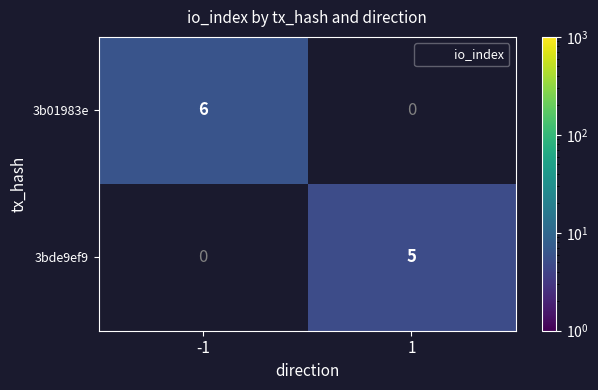

What is the sum of all 3bde9ef9 values?

5